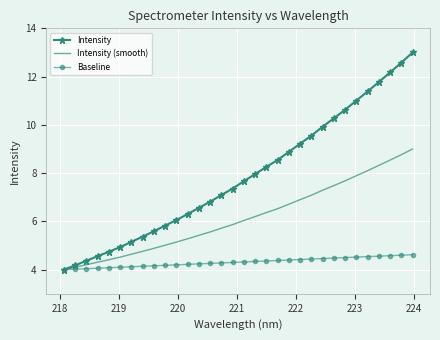

Which series has the largest total across all categories?

Intensity